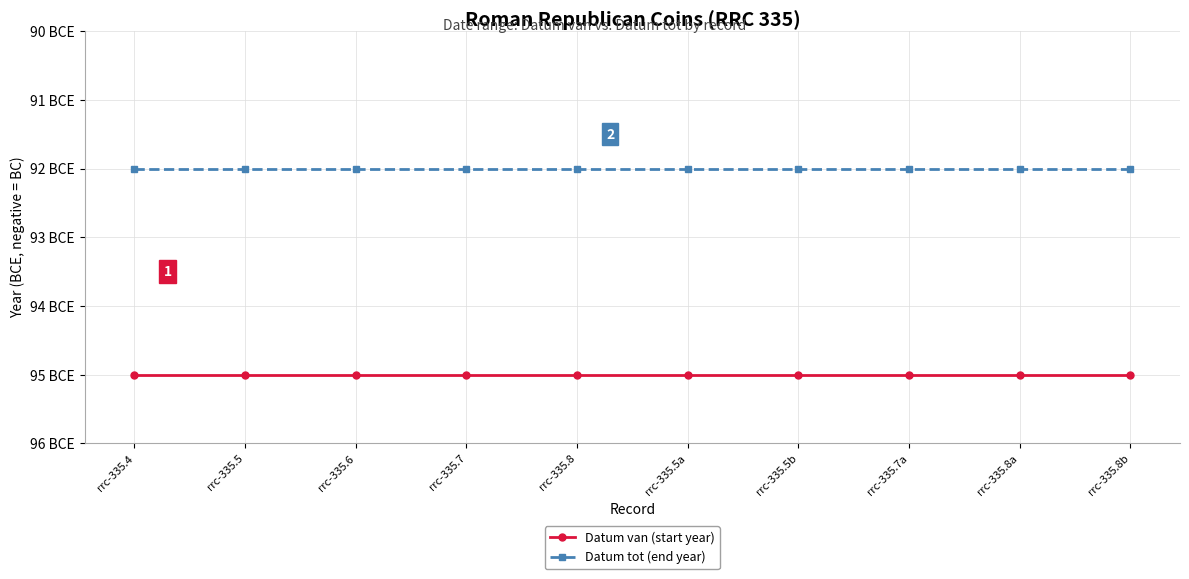

What is the lowest value of the Datum van (start year) series?

-95